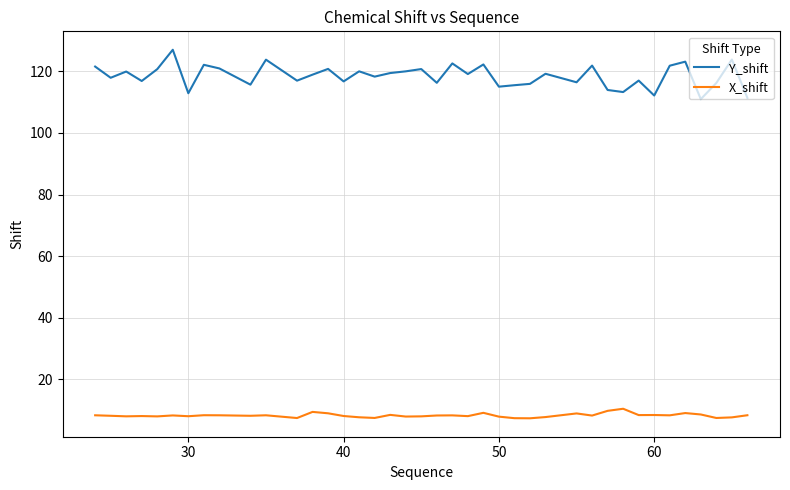

List the series in order of their peak value, lowest first.

X_shift, Y_shift